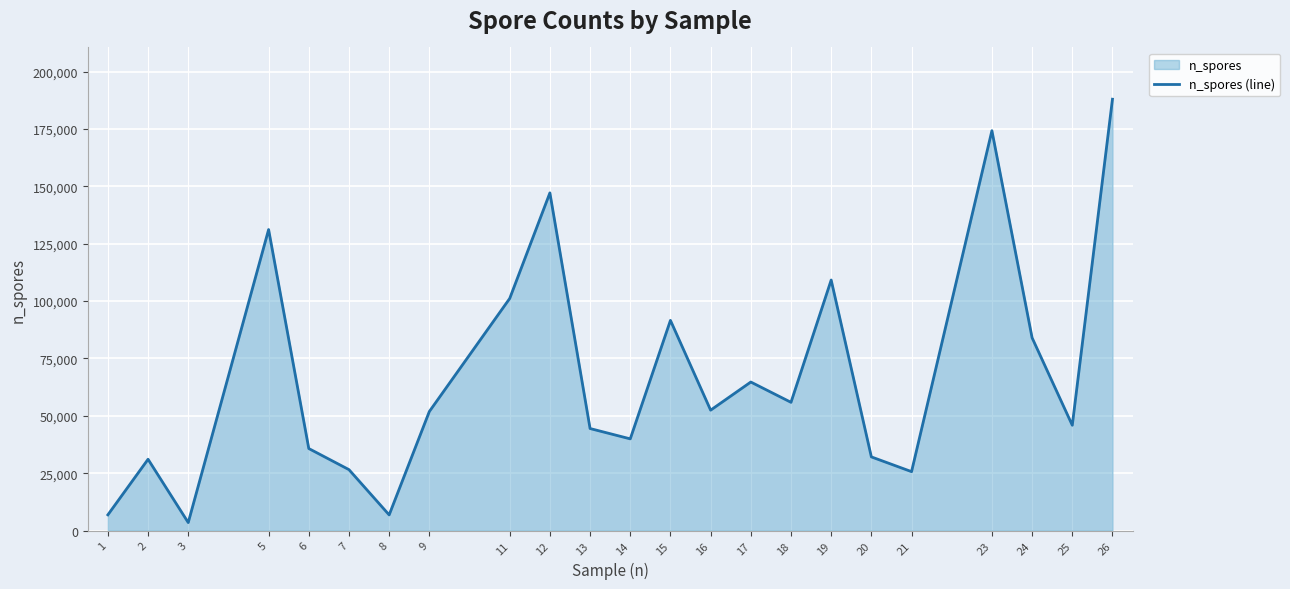

Reading left to right, transcribe all the data shown in this chart.

6868.8	31080.0	3495.6	131154.2	35748.4	26558.4	6839.5	51883.4	101133.4	147130.4	44465.8	39960.0	91589.0	52468.7	64727.8	55883.4	109165.1	32110.7	25684.6	174227.5	84005.3	45903.2	187936.5